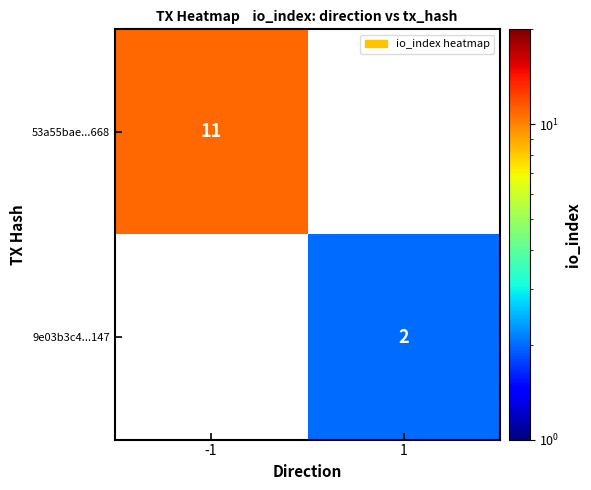

What is the minimum value shown in the chart?

2.0